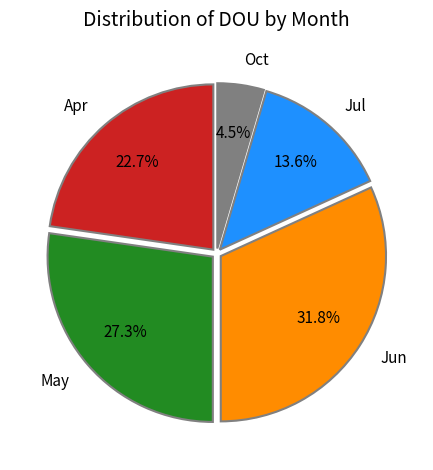

Which slice is the smallest?

Oct